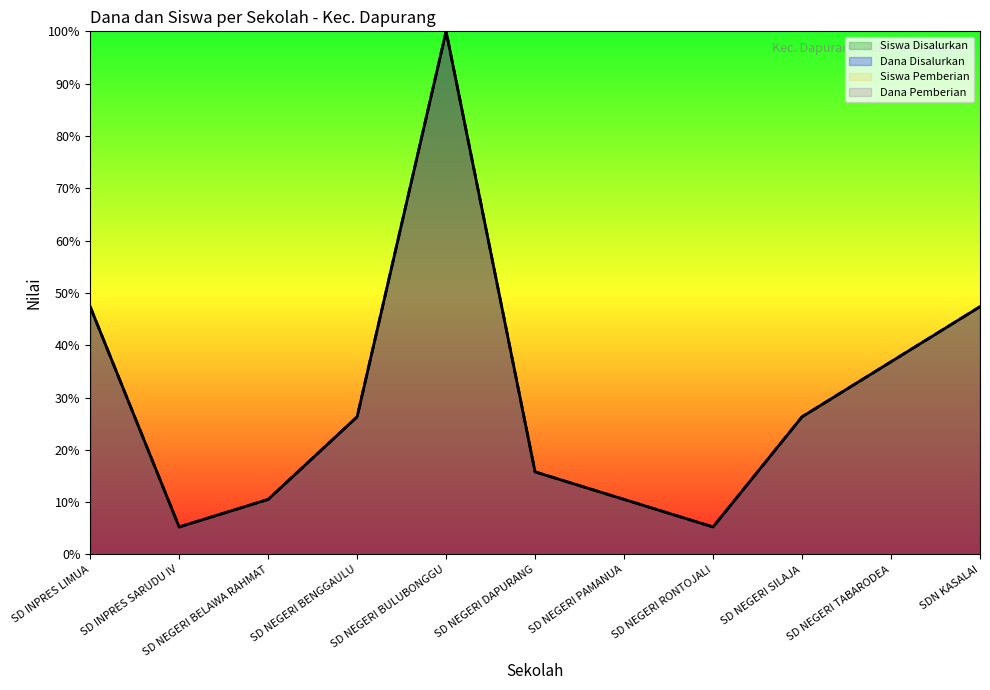

At which category does Dana Pemberian reach its first local peak?

SD NEGERI BULUBONGGU